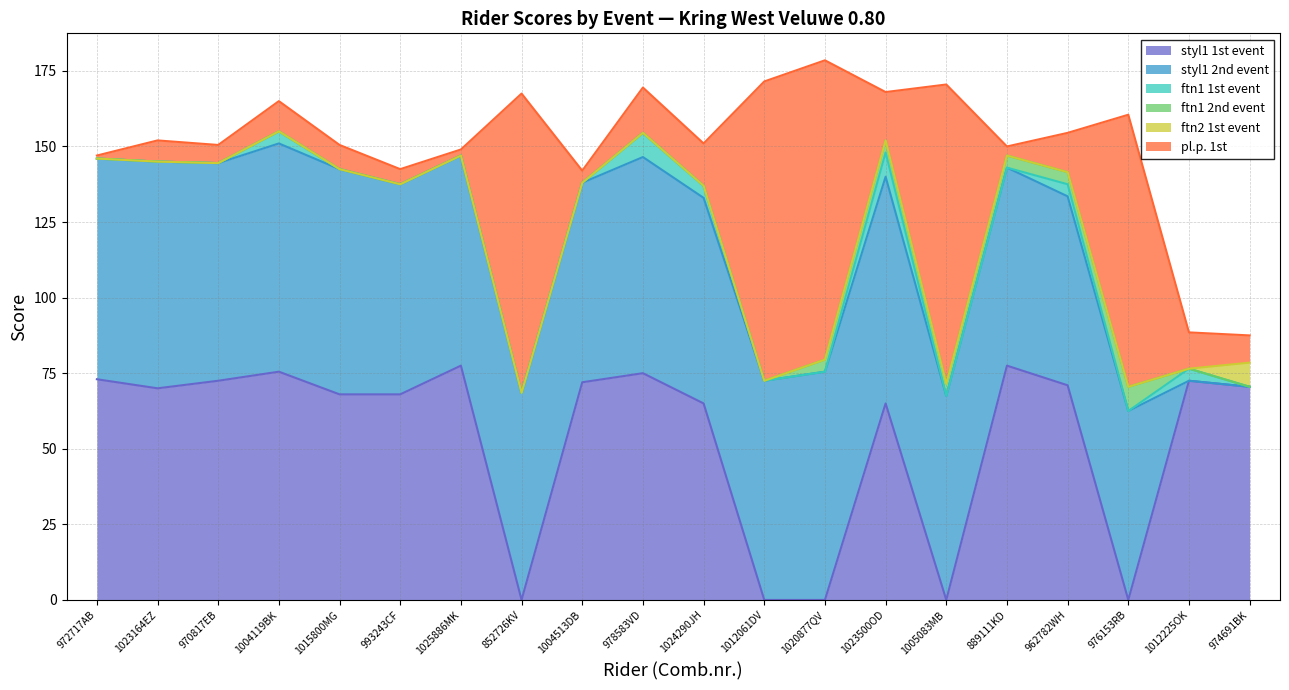

What are all the series names shown in the legend?

styl1 1st event, styl1 2nd event, ftn1 1st event, ftn1 2nd event, ftn2 1st event, pl.p. 1st